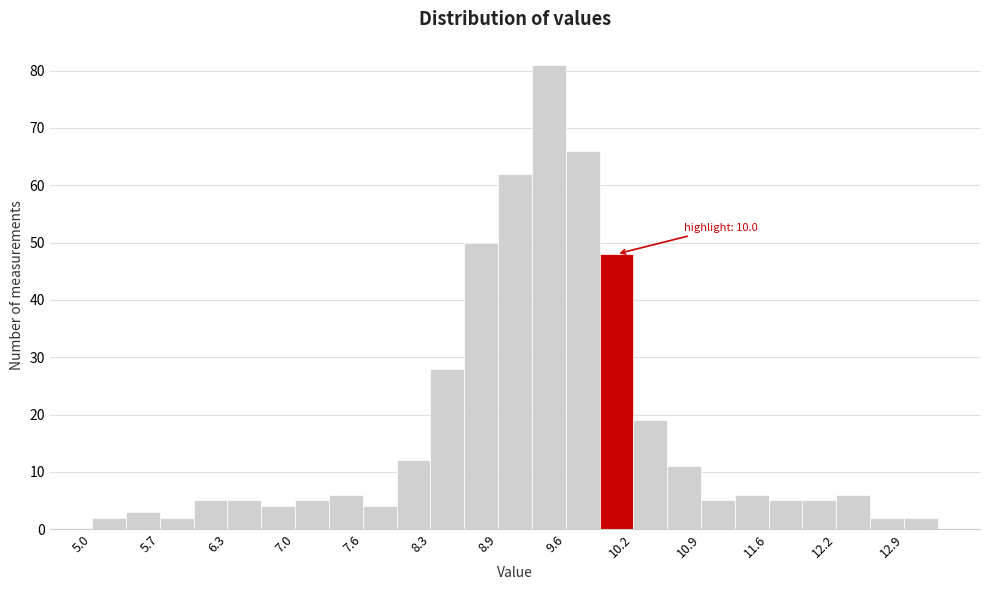

Around what value on the x-axis is the tallest bar? Give the approximate position of its centre, as read against the axis.

9.4